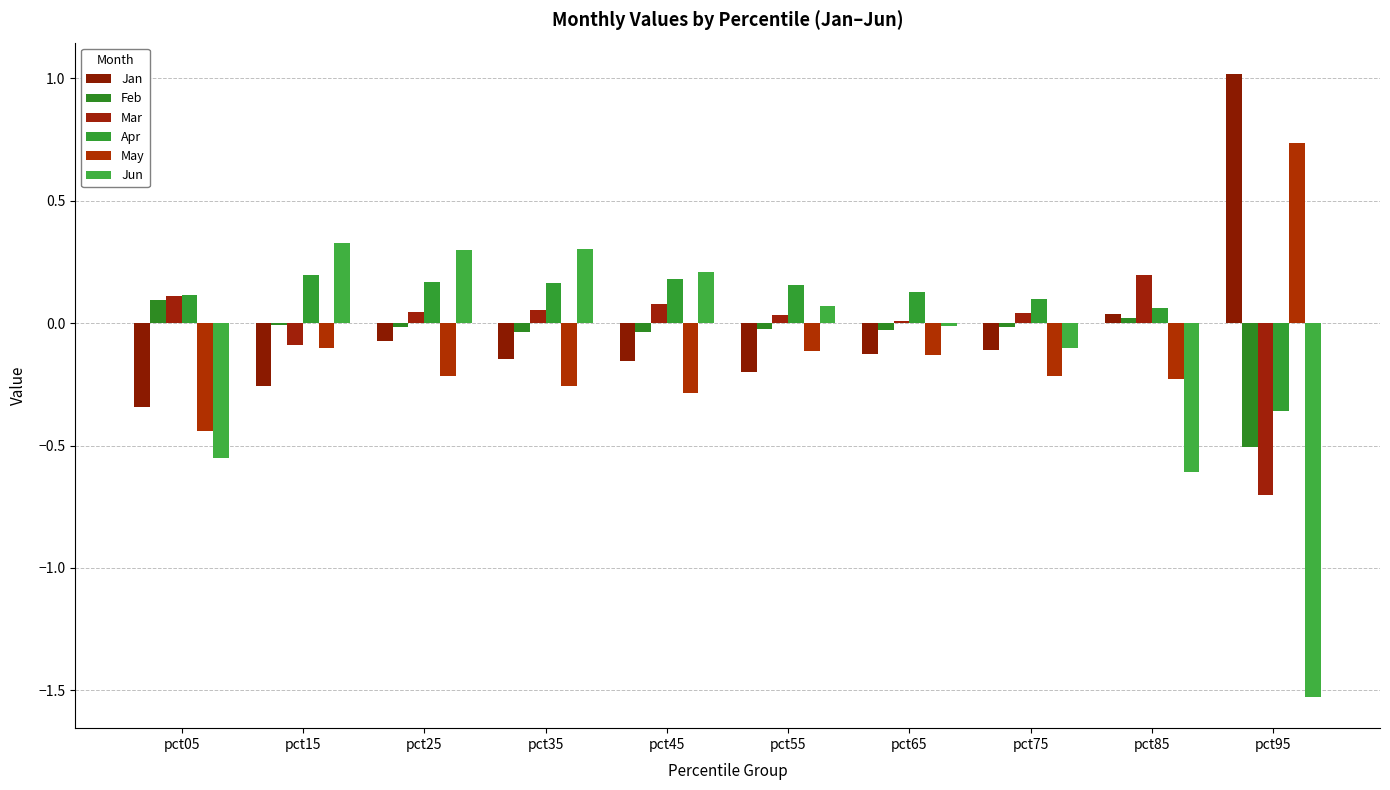

Reading right to left, list all the values displayed in this chart.

Jan: pct95=1.0	pct85=0.0	pct75=-0.1	pct65=-0.1	pct55=-0.2	pct45=-0.2	pct35=-0.1	pct25=-0.1	pct15=-0.3	pct05=-0.3
Feb: pct95=-0.5	pct85=0.0	pct75=-0.0	pct65=-0.0	pct55=-0.0	pct45=-0.0	pct35=-0.0	pct25=-0.0	pct15=-0.0	pct05=0.1
Mar: pct95=-0.7	pct85=0.2	pct75=0.0	pct65=0.0	pct55=0.0	pct45=0.1	pct35=0.1	pct25=0.0	pct15=-0.1	pct05=0.1
Apr: pct95=-0.4	pct85=0.1	pct75=0.1	pct65=0.1	pct55=0.2	pct45=0.2	pct35=0.2	pct25=0.2	pct15=0.2	pct05=0.1
May: pct95=0.7	pct85=-0.2	pct75=-0.2	pct65=-0.1	pct55=-0.1	pct45=-0.3	pct35=-0.3	pct25=-0.2	pct15=-0.1	pct05=-0.4
Jun: pct95=-1.5	pct85=-0.6	pct75=-0.1	pct65=-0.0	pct55=0.1	pct45=0.2	pct35=0.3	pct25=0.3	pct15=0.3	pct05=-0.5